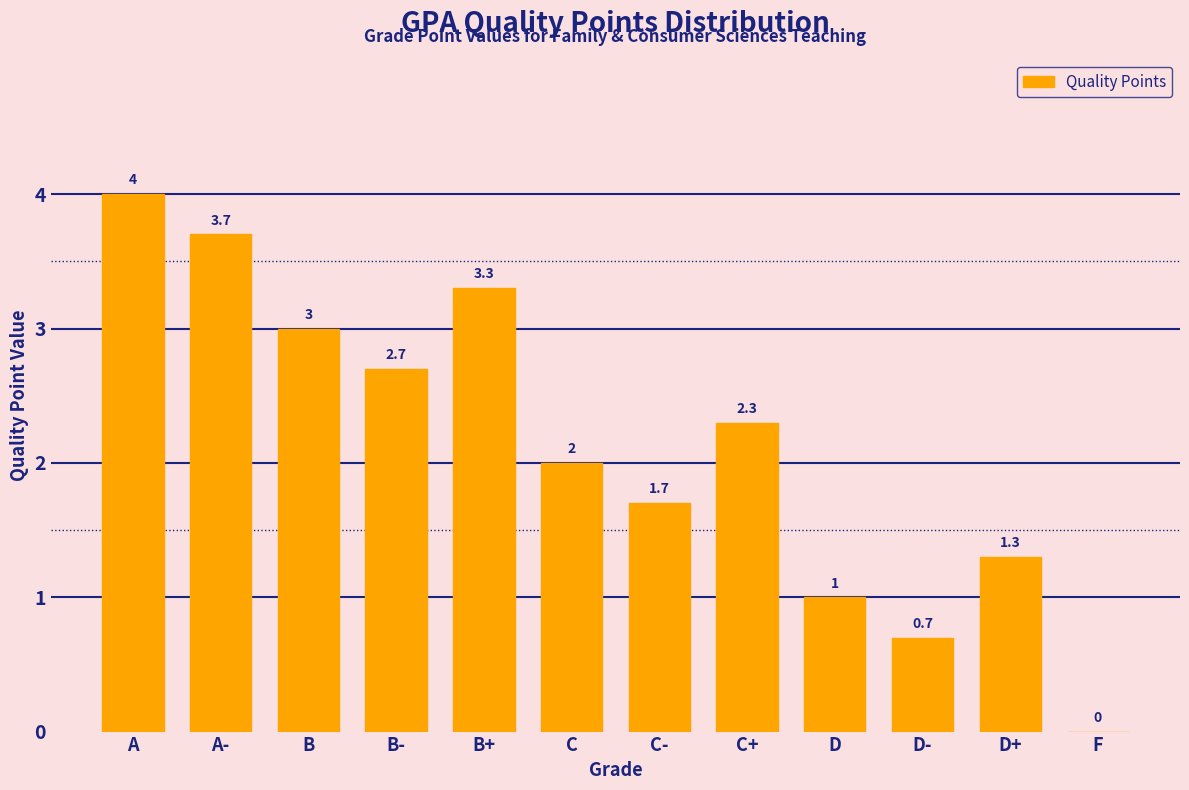

Reading right to left, transcribe all the data shown in this chart.

F=0.0	D+=1.3	D-=0.7	D=1.0	C+=2.3	C-=1.7	C=2.0	B+=3.3	B-=2.7	B=3.0	A-=3.7	A=4.0